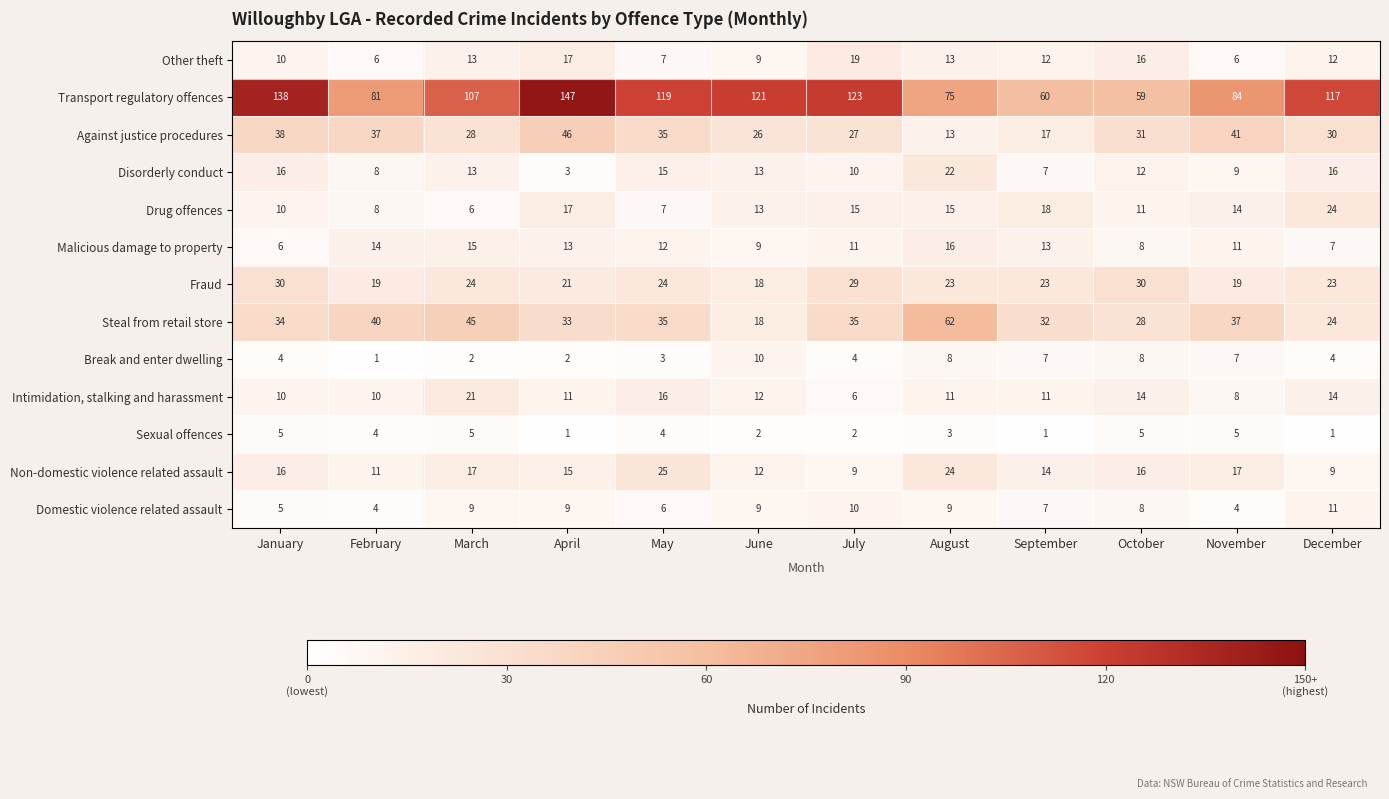

Is it true that Domestic violence related assault equals 5 at January?

True